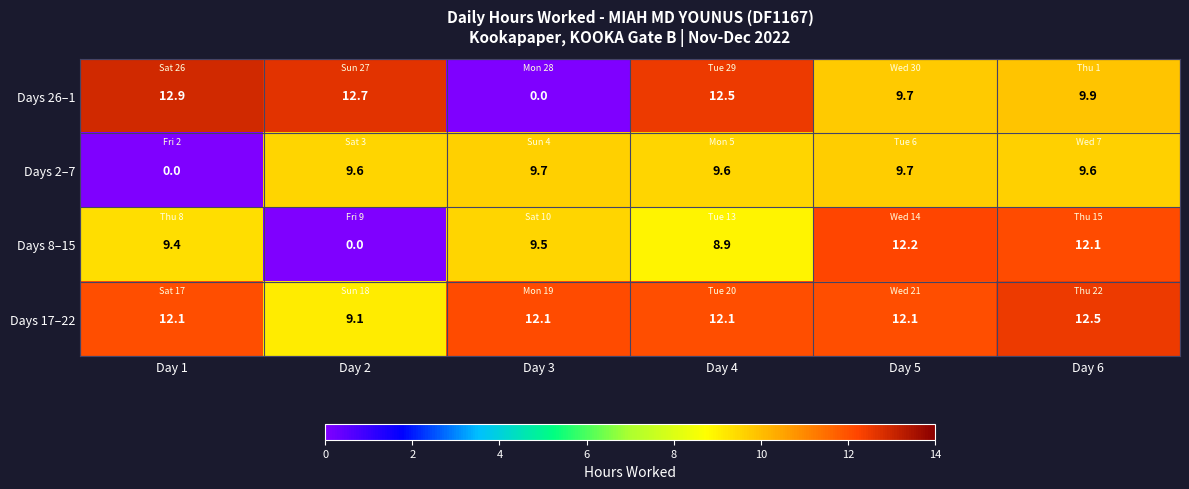

Rank the series by their average value, from highest to lowest.

Days 17–22, Days 26–1, Days 8–15, Days 2–7